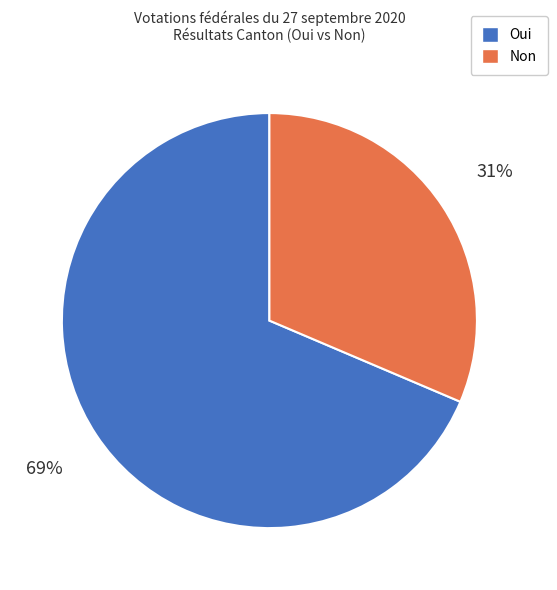

True or false: Oui accounts for 69% of the total.

True